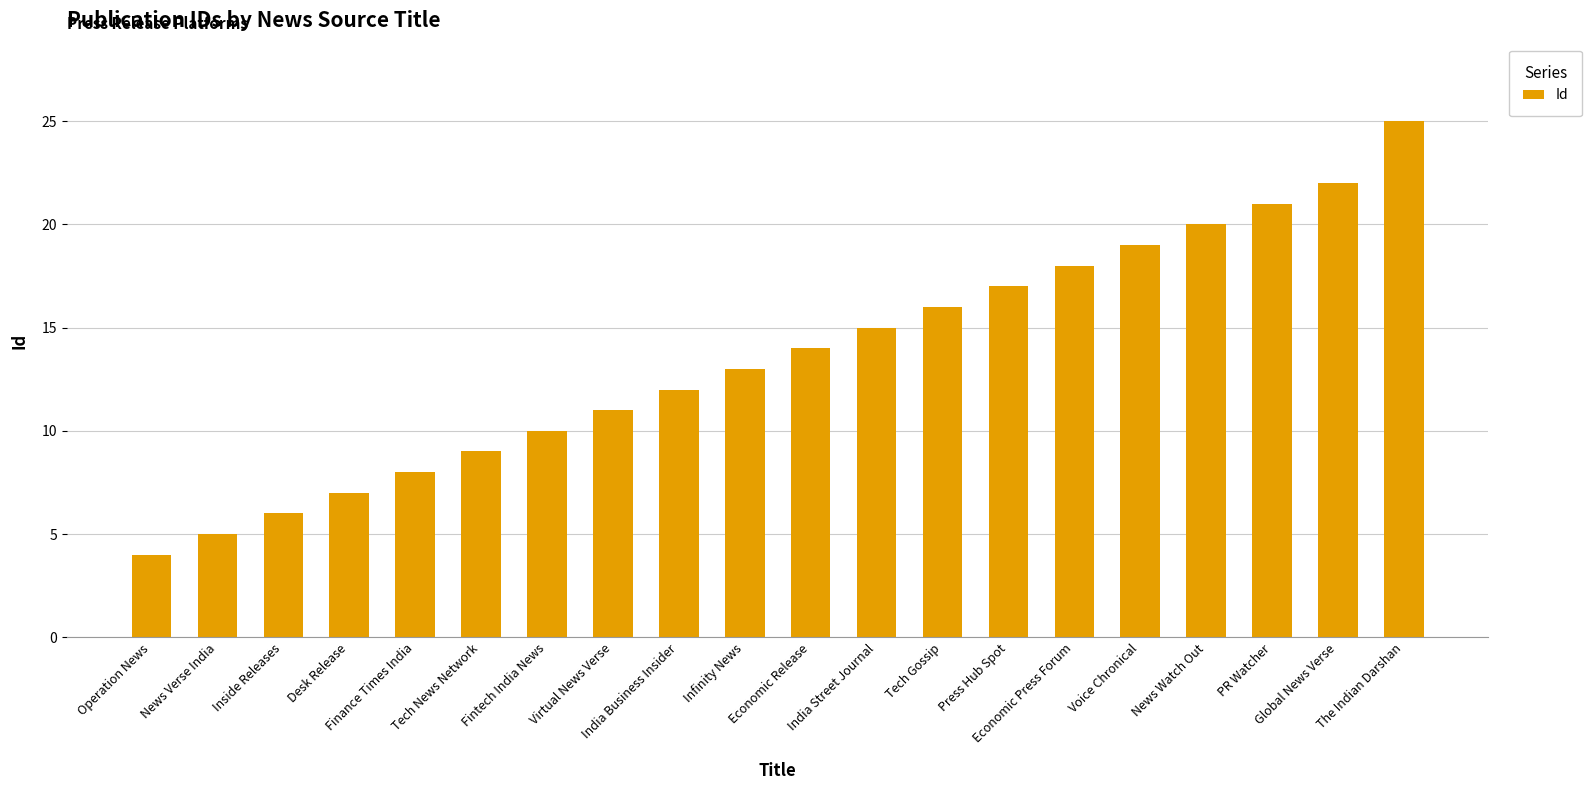

What is the label of the 19th bar from the left?

Global News Verse